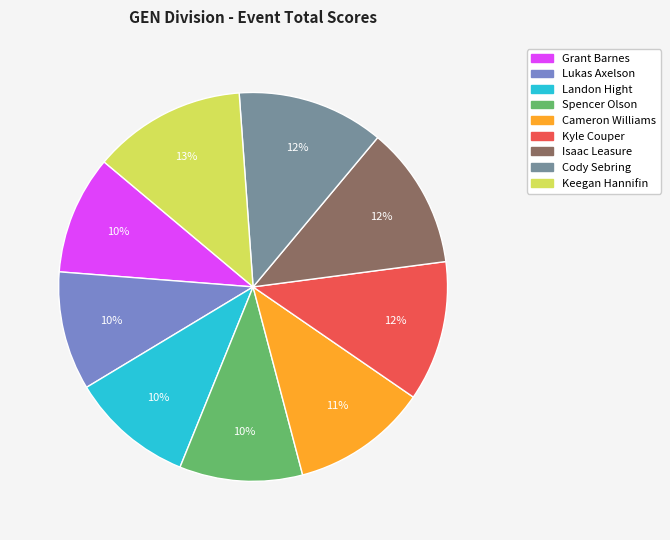

Does Grant Barnes account for over 50% of the chart?

No